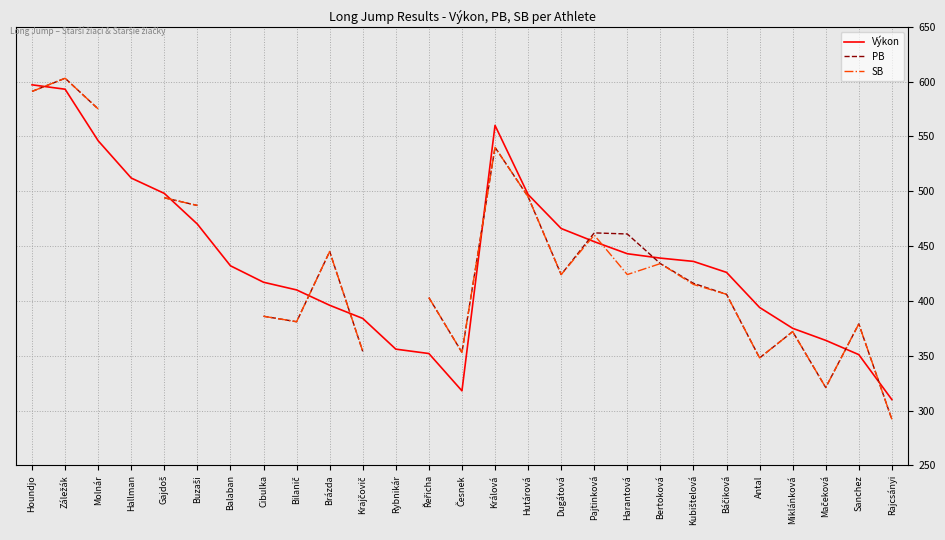

What is the smallest value displayed?

292.0